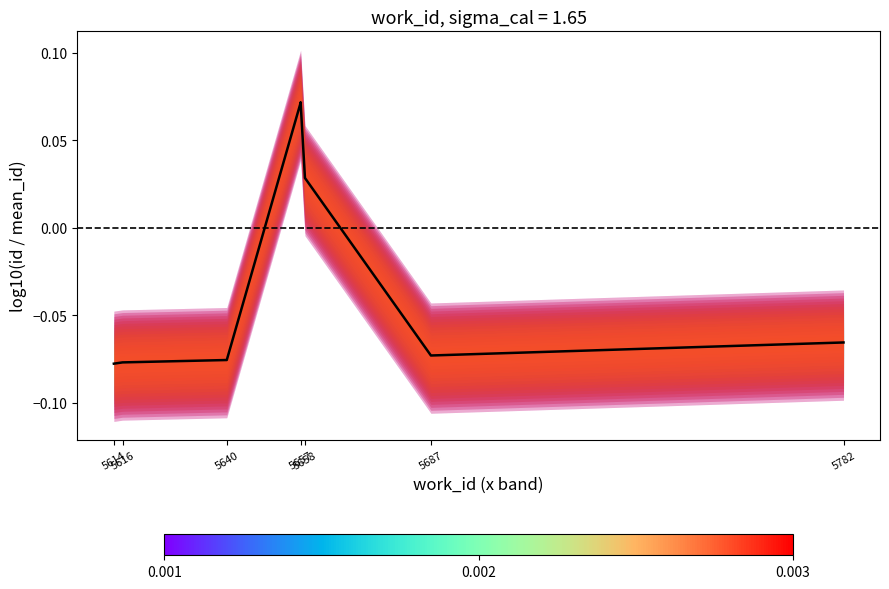

What is the approximate value at 5640?

-0.1